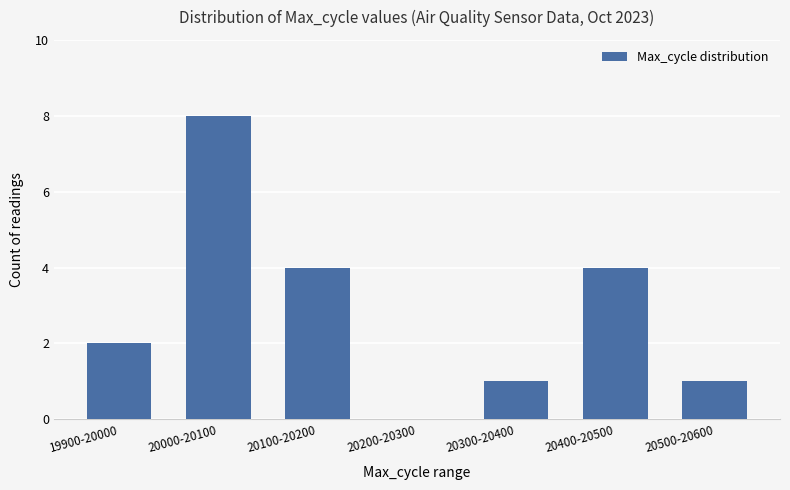

Reading right to left, extract all data points from this chart.

1	4	1	0	4	8	2